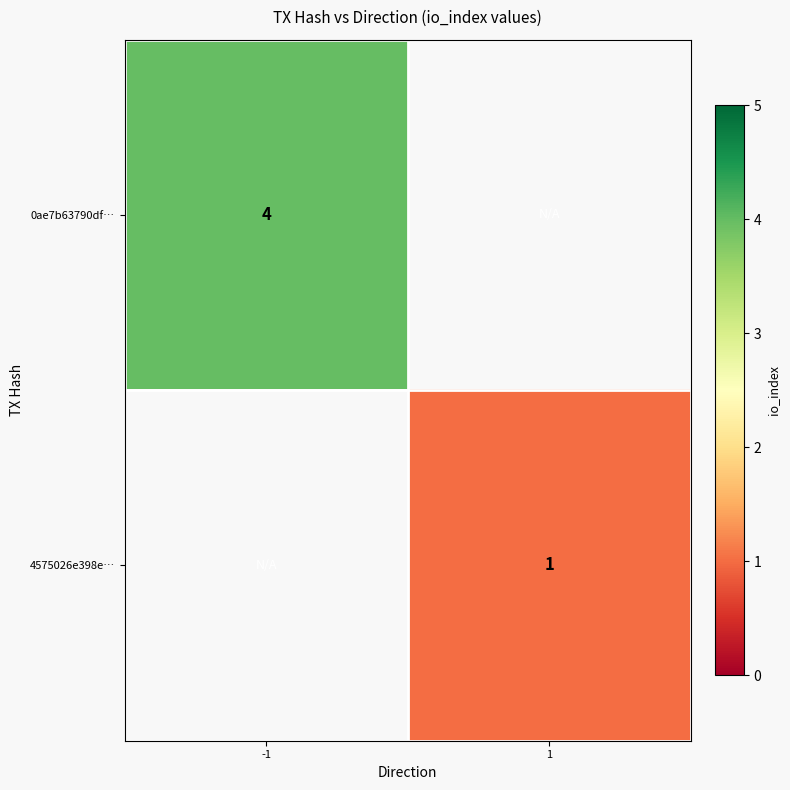

True or false: 4575026e398e… has a value of 0 at 1.

False